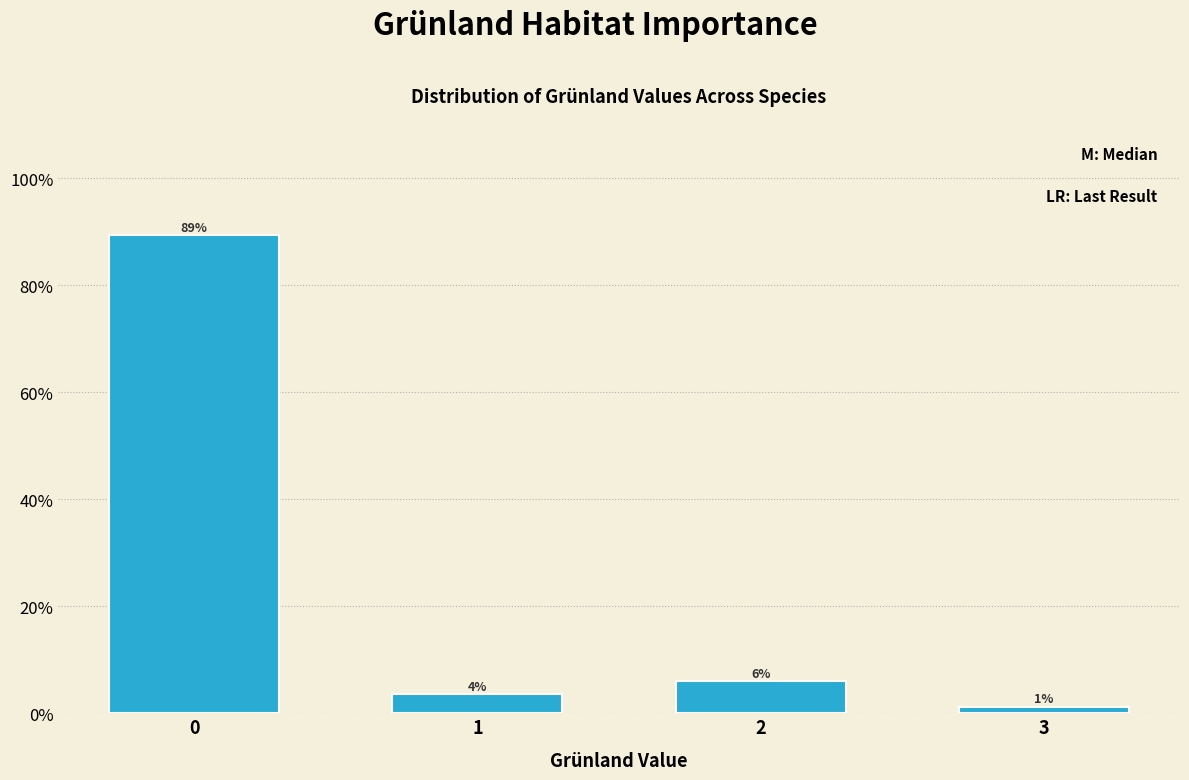

What is the maximum value shown in the chart?

89.3